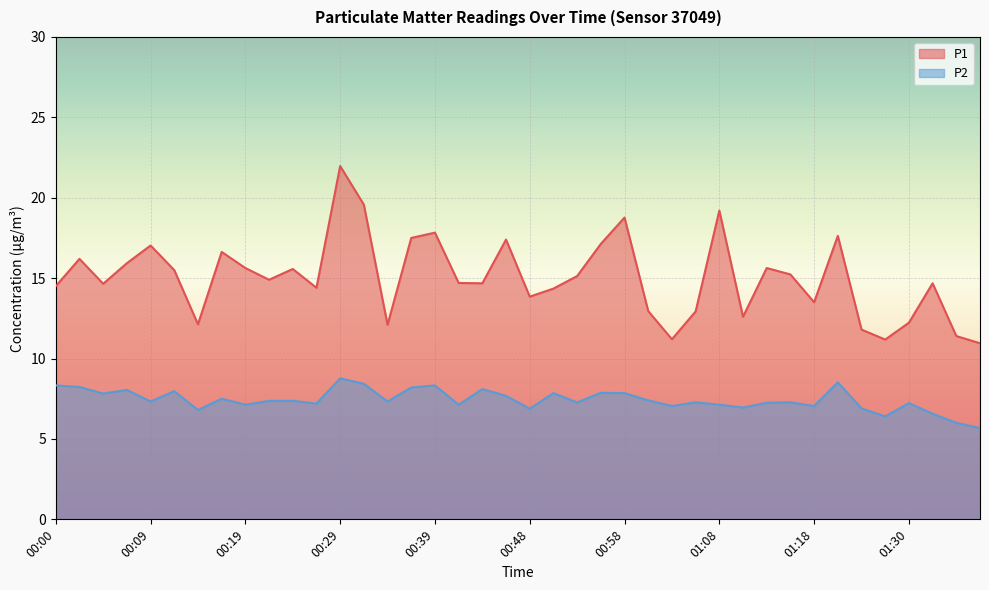

True or false: P1 and P2 intersect in this chart.

False